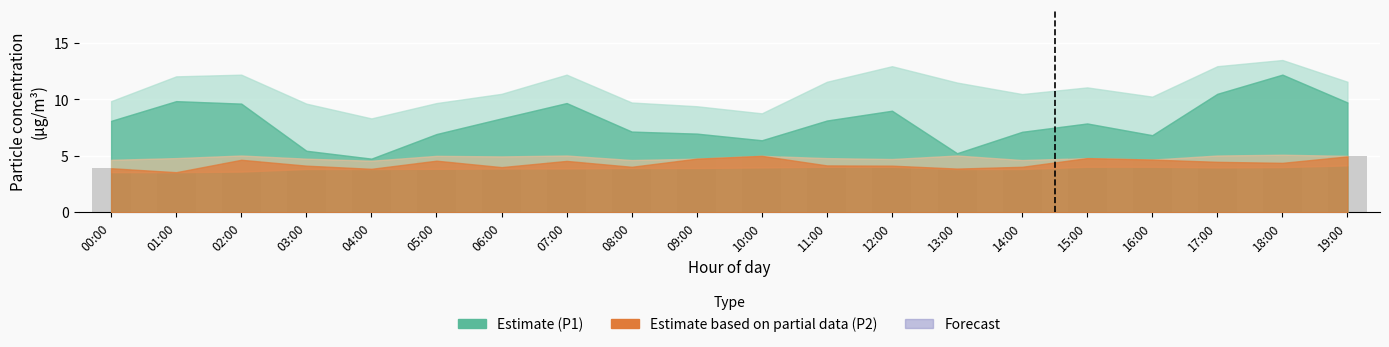

What is the label of the 16th bar from the left?

15:00